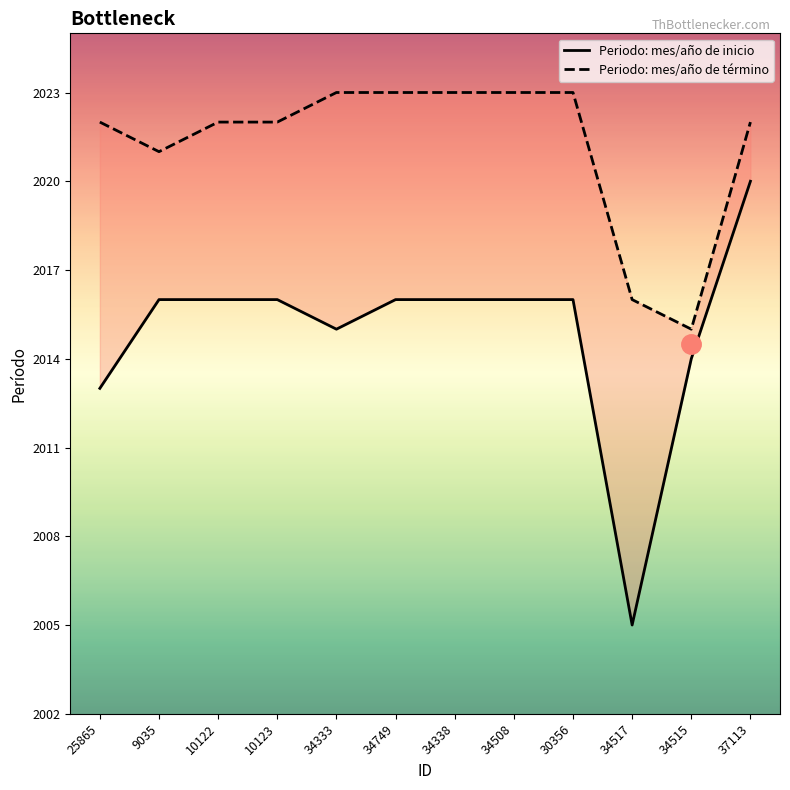

Rank the series by their maximum value, from highest to lowest.

Periodo: mes/año de término, Periodo: mes/año de inicio